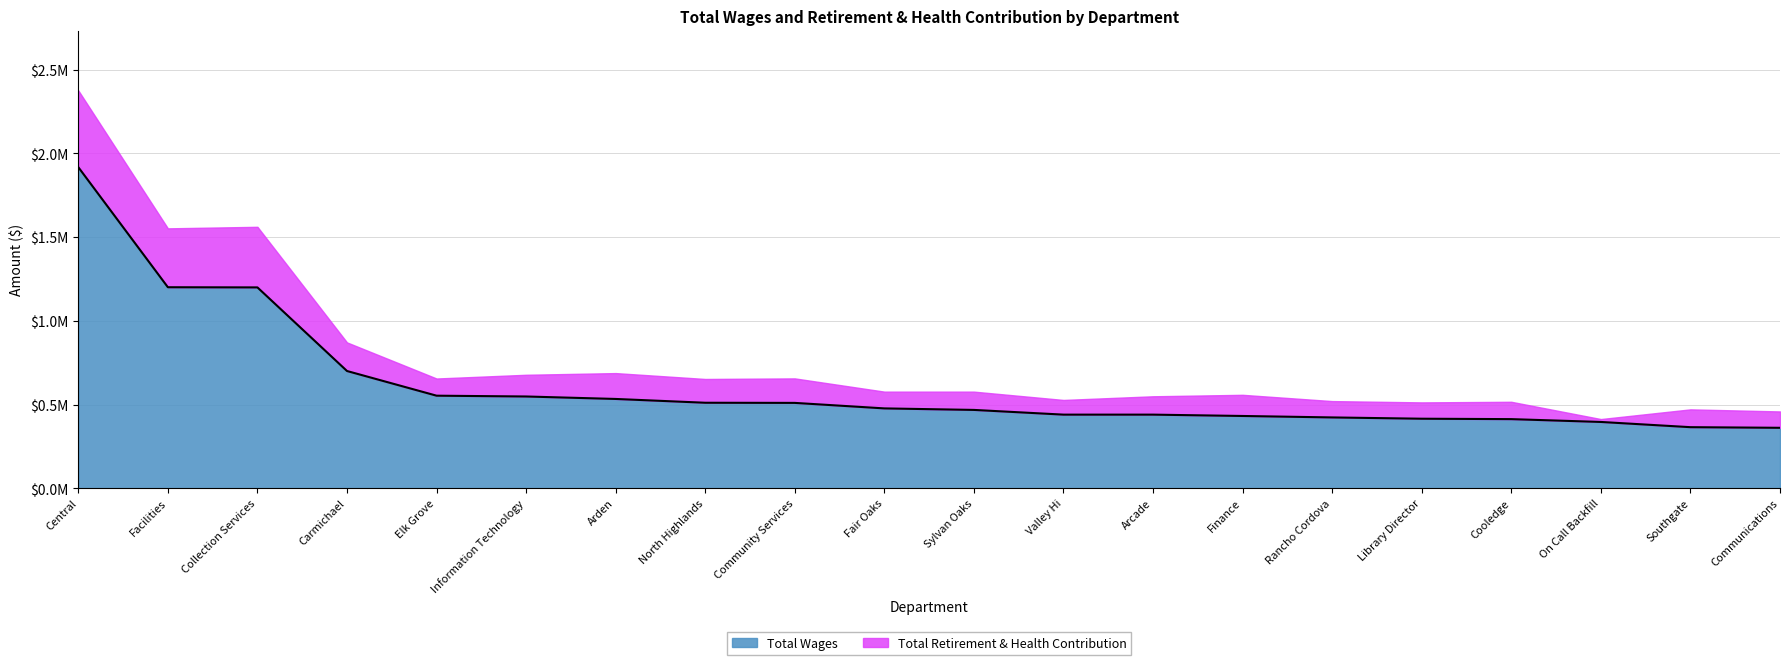

What is the value of the 9th point from the left?

510685